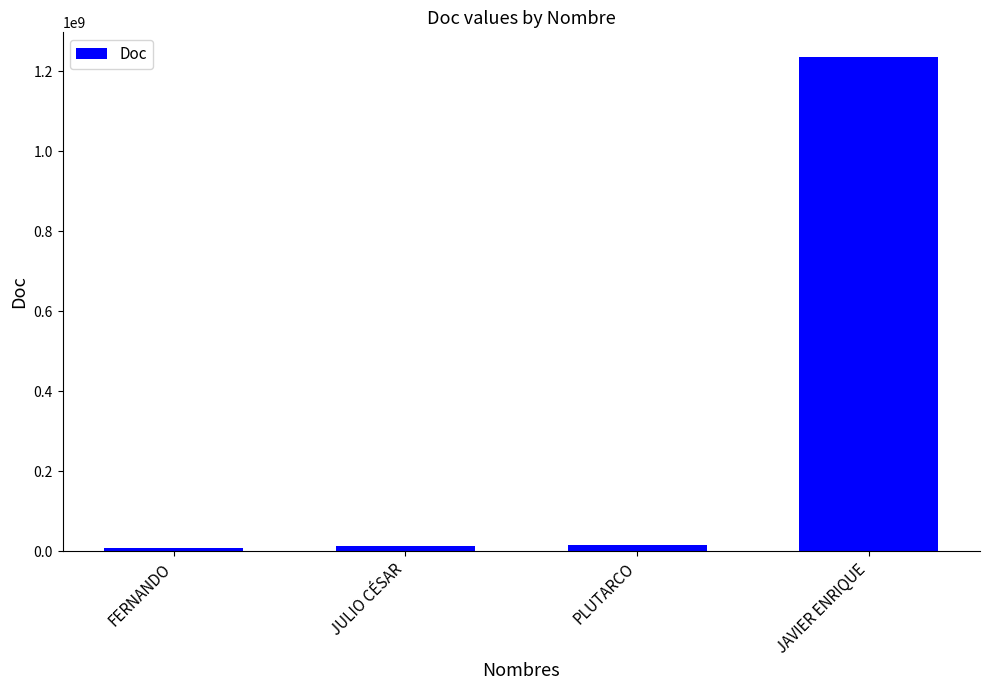

What is the sum of all values?

1271358410